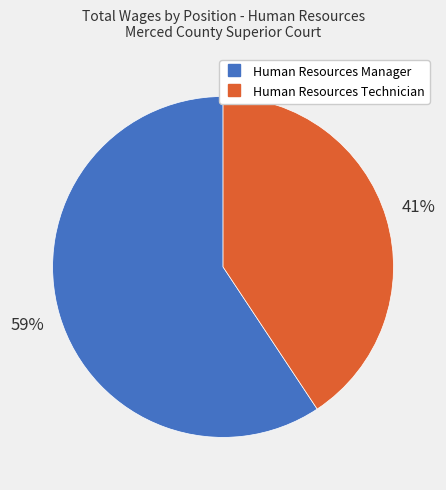

To the nearest percent, what is the average slice percentage?

50%